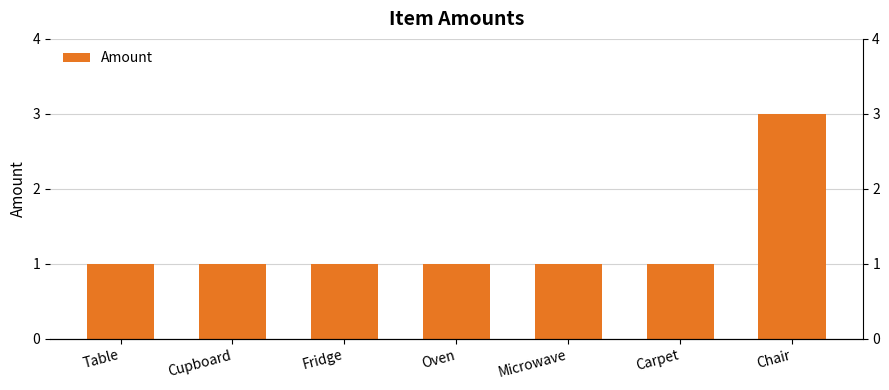

What is the ratio of the value at Fridge to the value at Carpet?

1.0